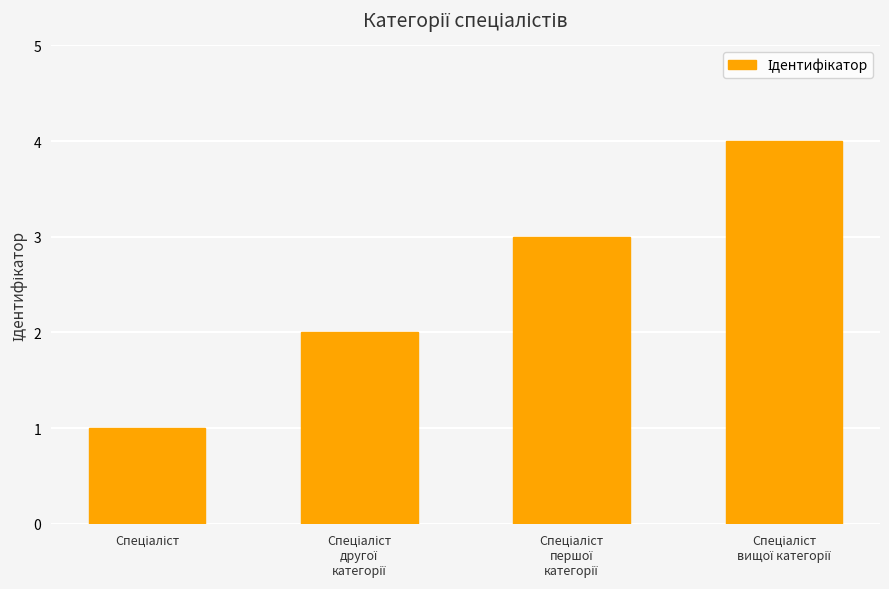

What is the maximum value shown in the chart?

4